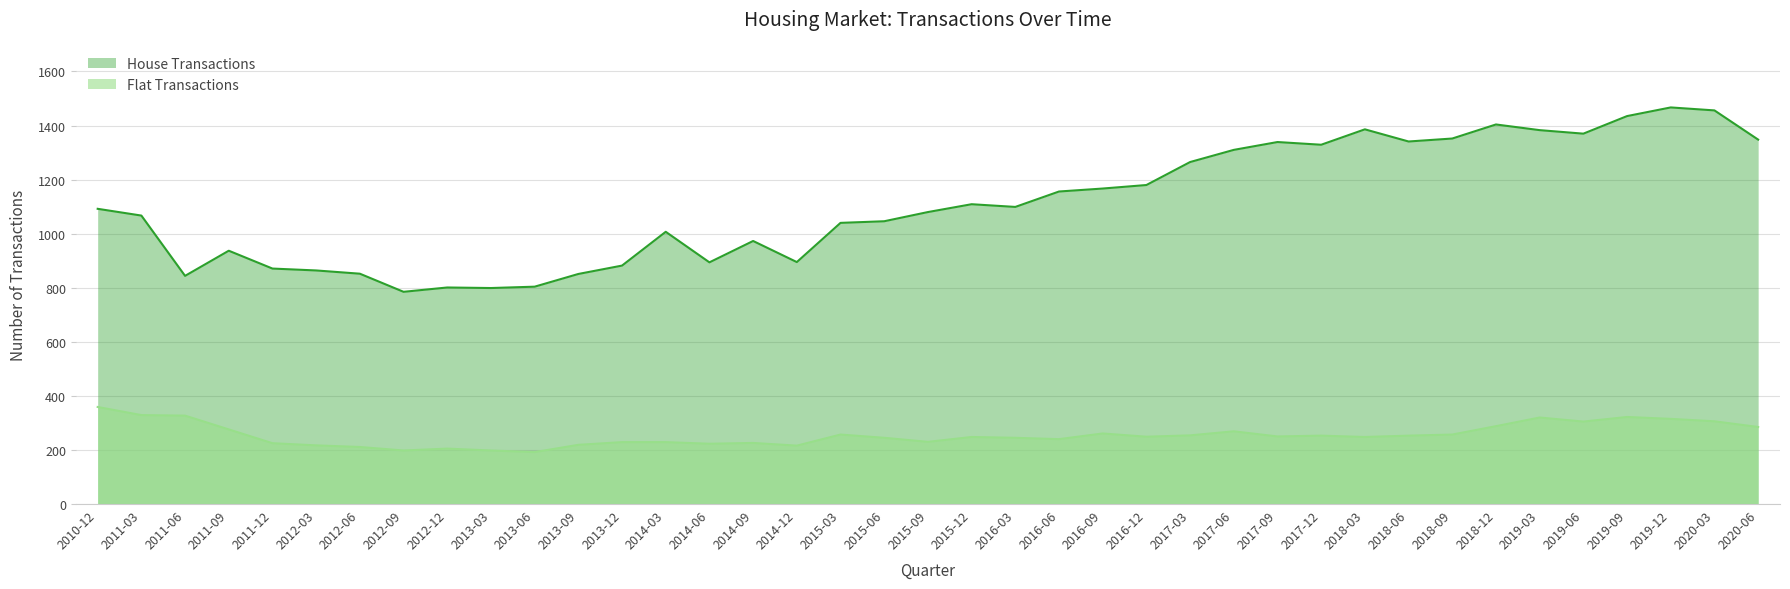

The value of Flat Transactions at 2015-12 is 248. True or false?

True